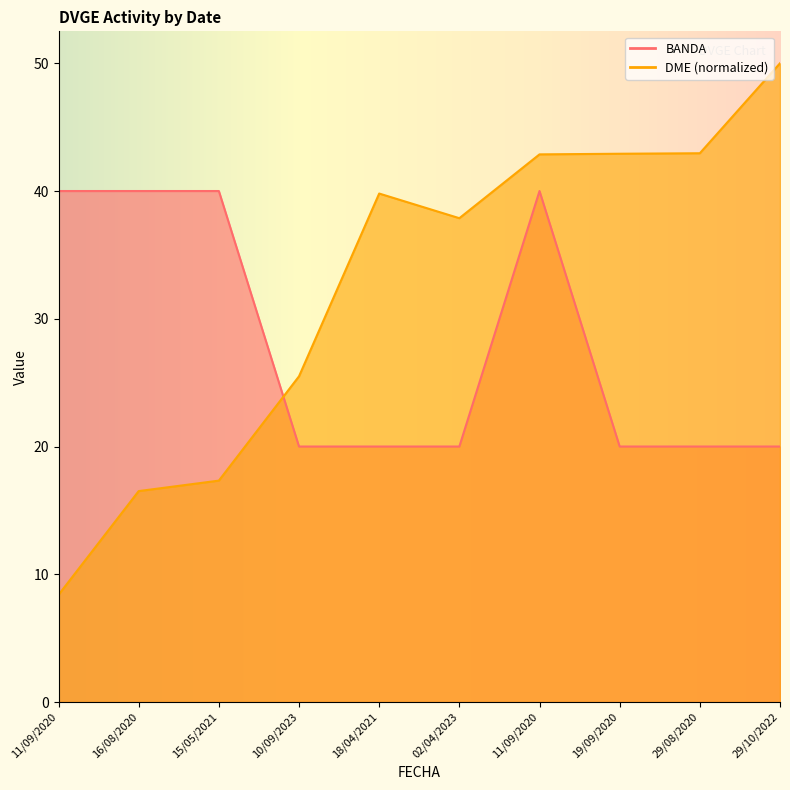

Reading left to right, list all the values displayed in this chart.

BANDA: 11/09/2020=40.0	16/08/2020=40.0	15/05/2021=40.0	10/09/2023=20.0	18/04/2021=20.0	02/04/2023=20.0	11/09/2020=40.0	19/09/2020=20.0	29/08/2020=20.0	29/10/2022=20.0
DME: 11/09/2020=8.4	16/08/2020=16.5	15/05/2021=17.3	10/09/2023=25.5	18/04/2021=39.8	02/04/2023=37.9	11/09/2020=42.9	19/09/2020=42.9	29/08/2020=43.0	29/10/2022=50.0